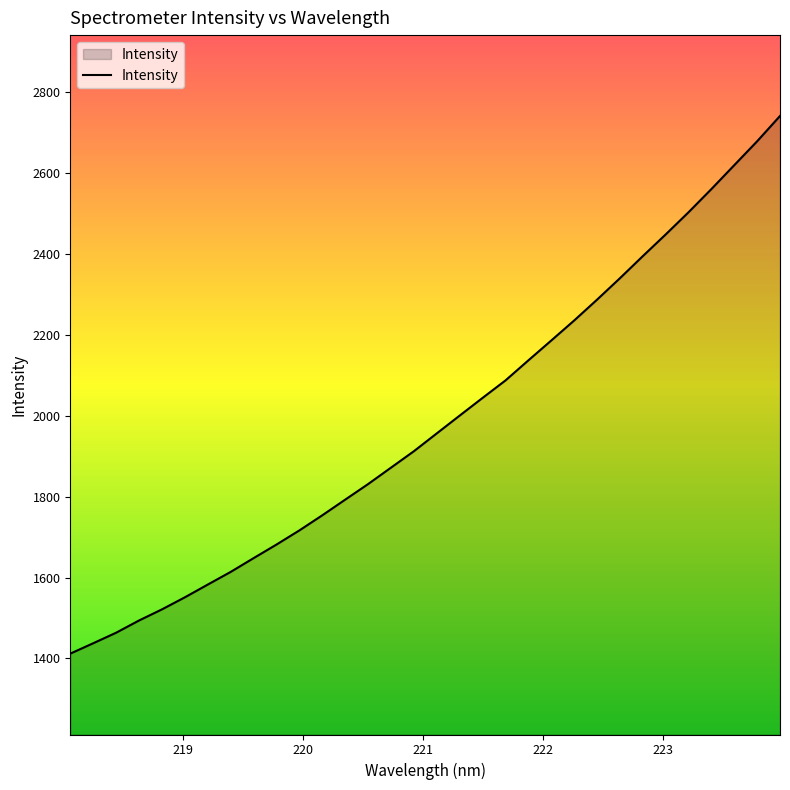

Does the chart have visible grid lines?

No